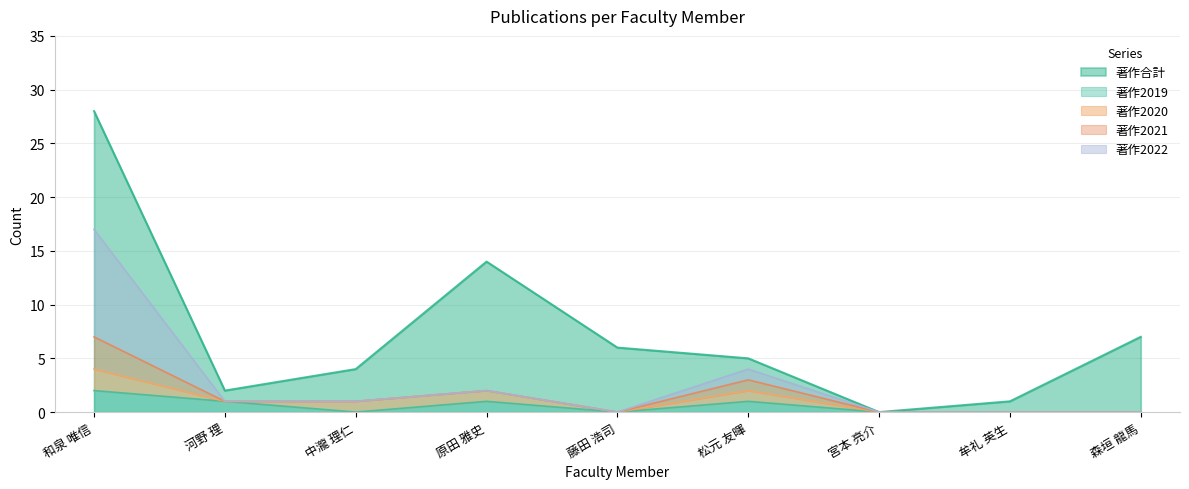

At how many categories does at least one series exceed 9?

2